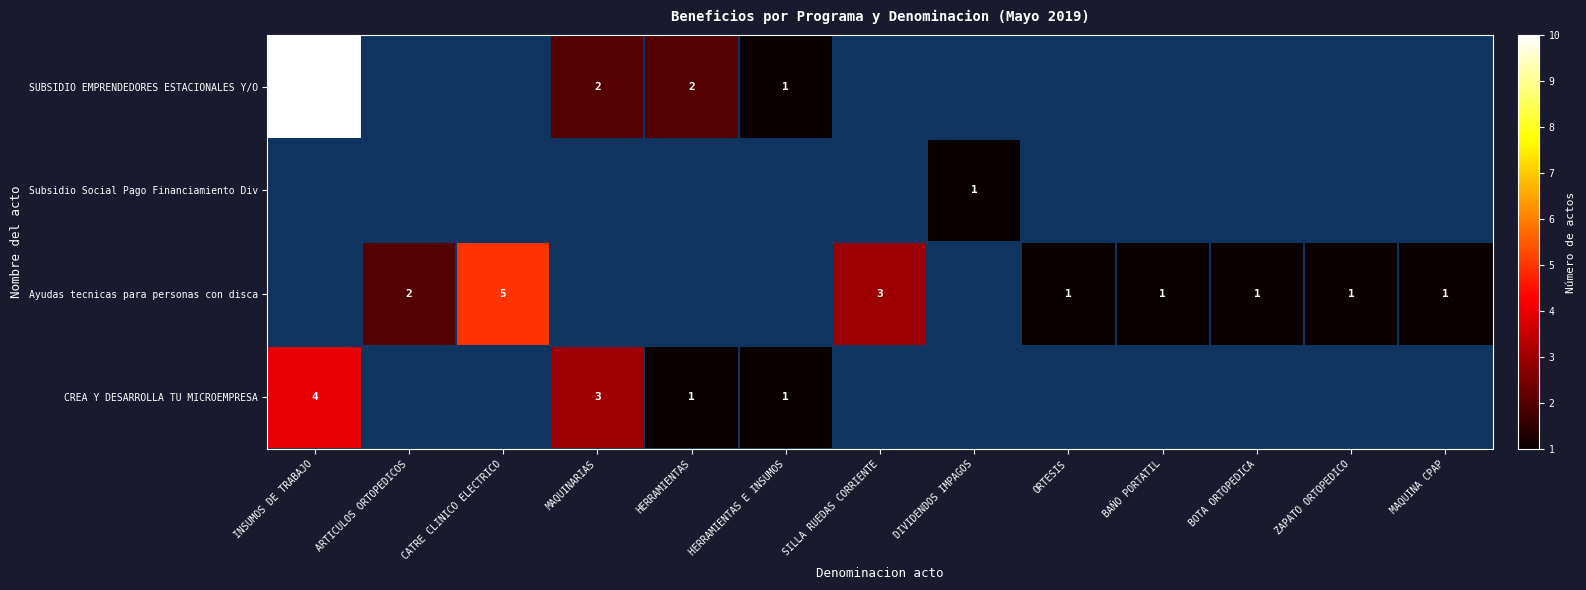

Is it true that Ayudas tecnicas para personas con disca equals 1 at ZAPATO ORTOPEDICO?

True